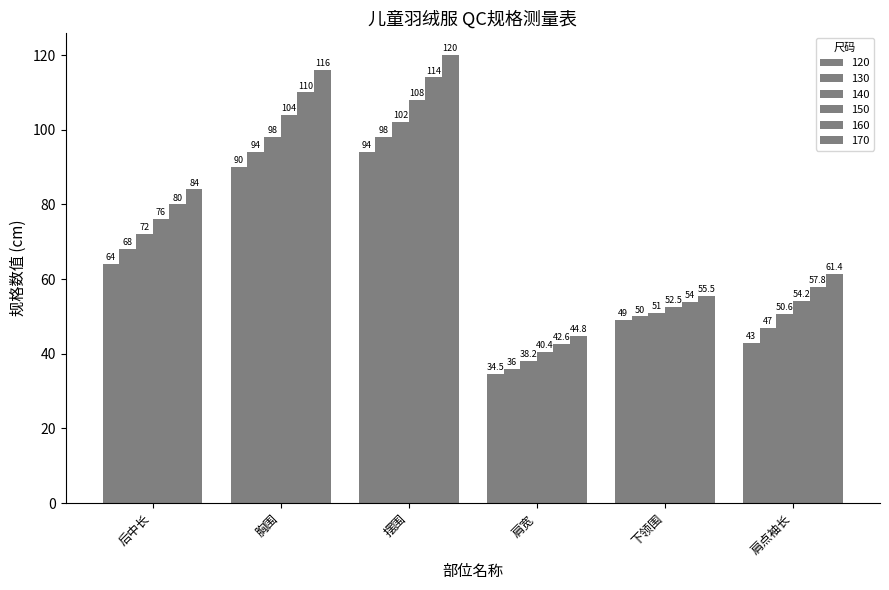

How many distinct data groups are displayed?

6